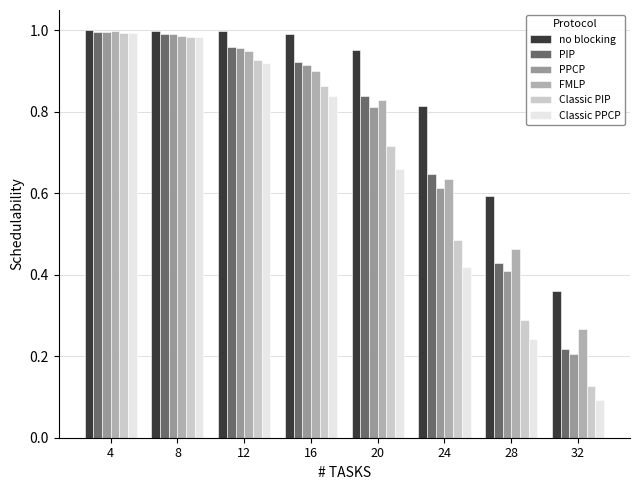

Which series has the largest total across all categories?

no blocking